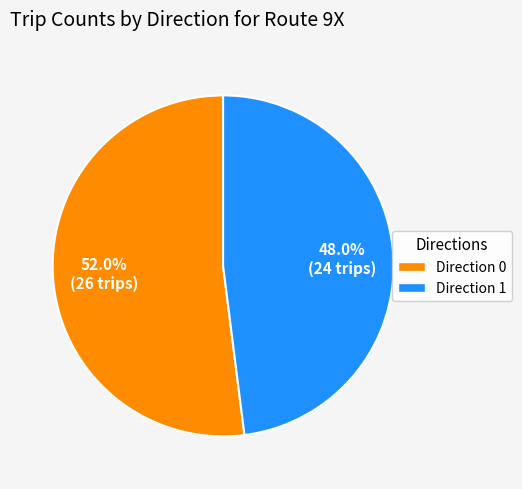

Is Direction 1 the majority of the pie?

No